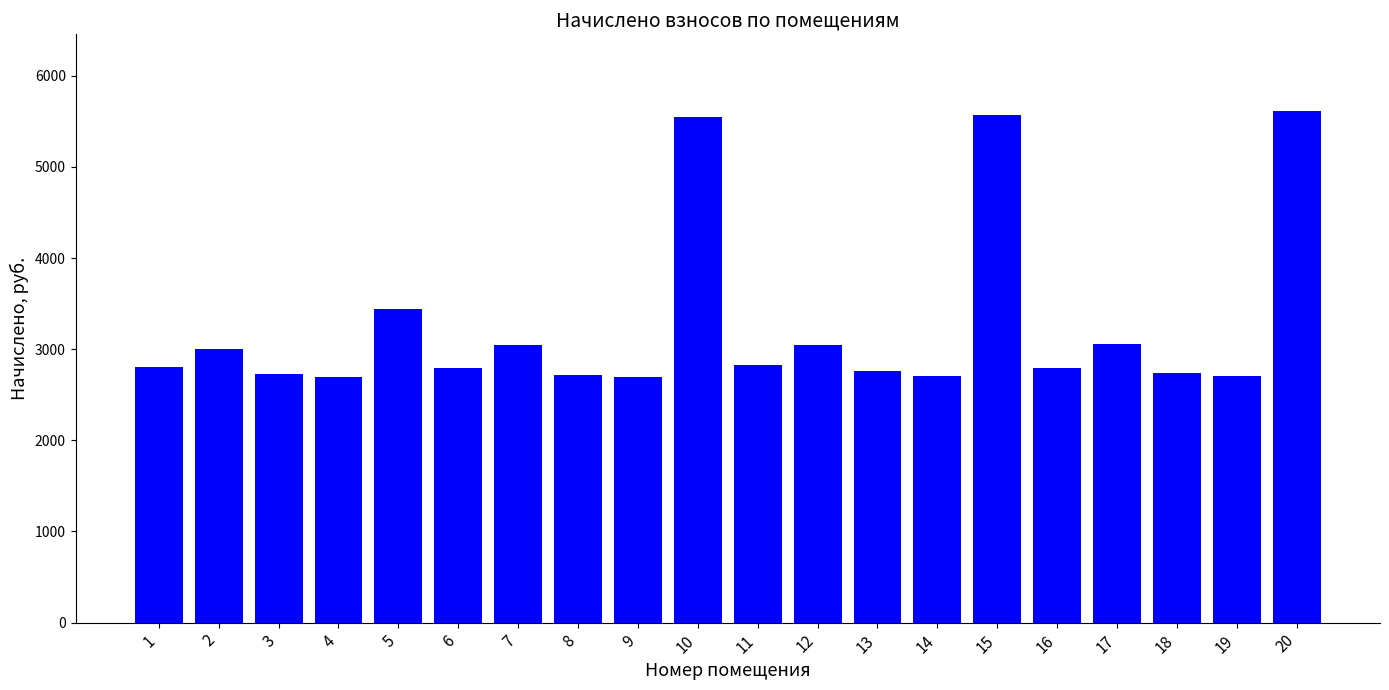

What is the change in value from 11 to 17?

+223.6